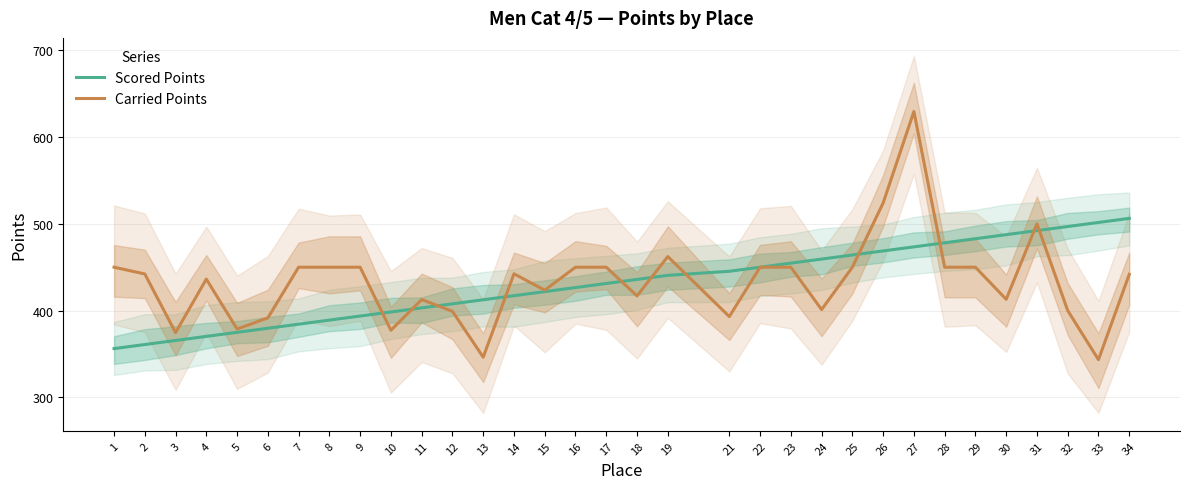

Is the value of Carried Points at 11 greater than the value of Scored Points at 24?

No